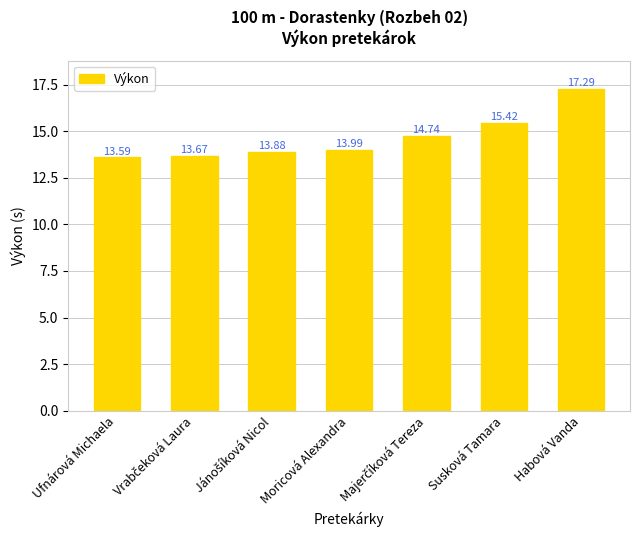

Which label corresponds to the smallest value in the chart?

Ufnárová Michaela